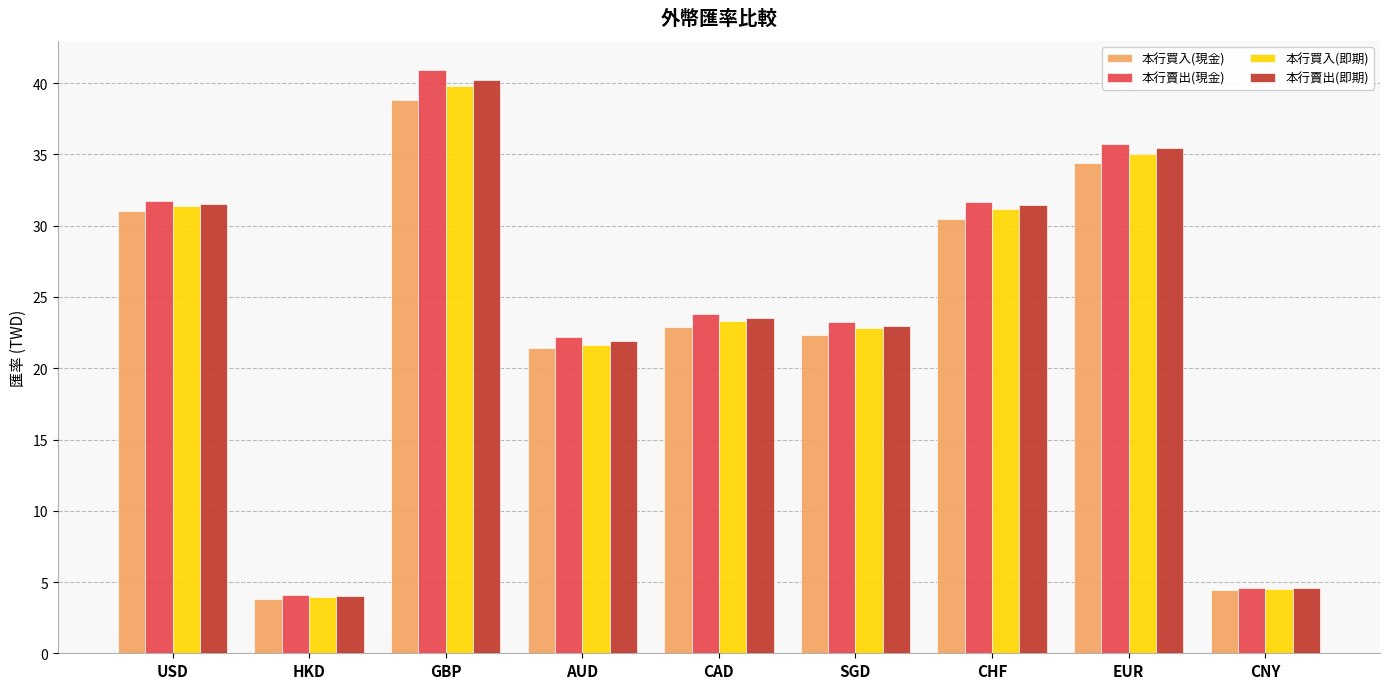

How many bars are there in total?

36